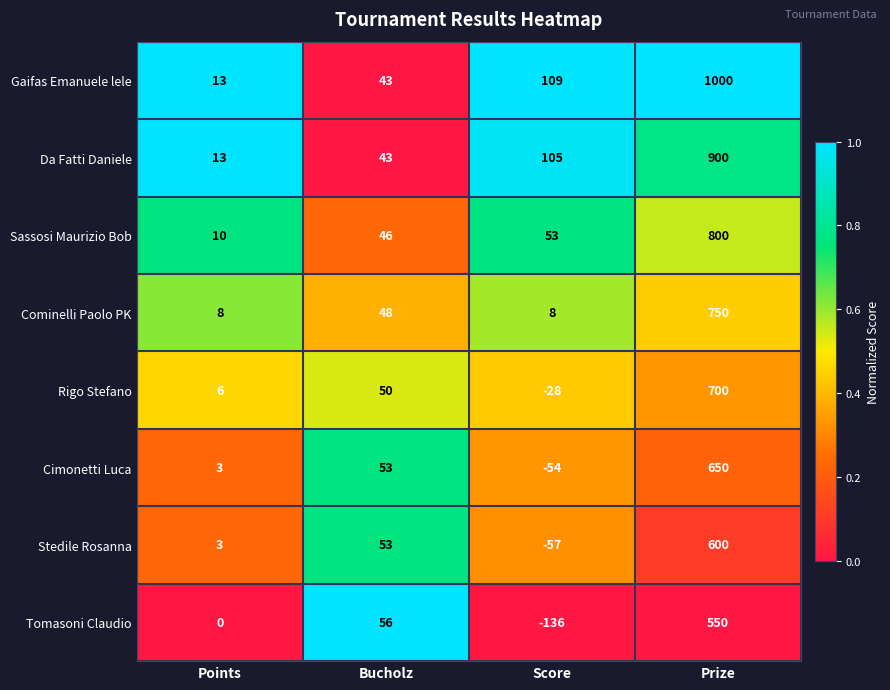

What is the greatest value displayed?

1000